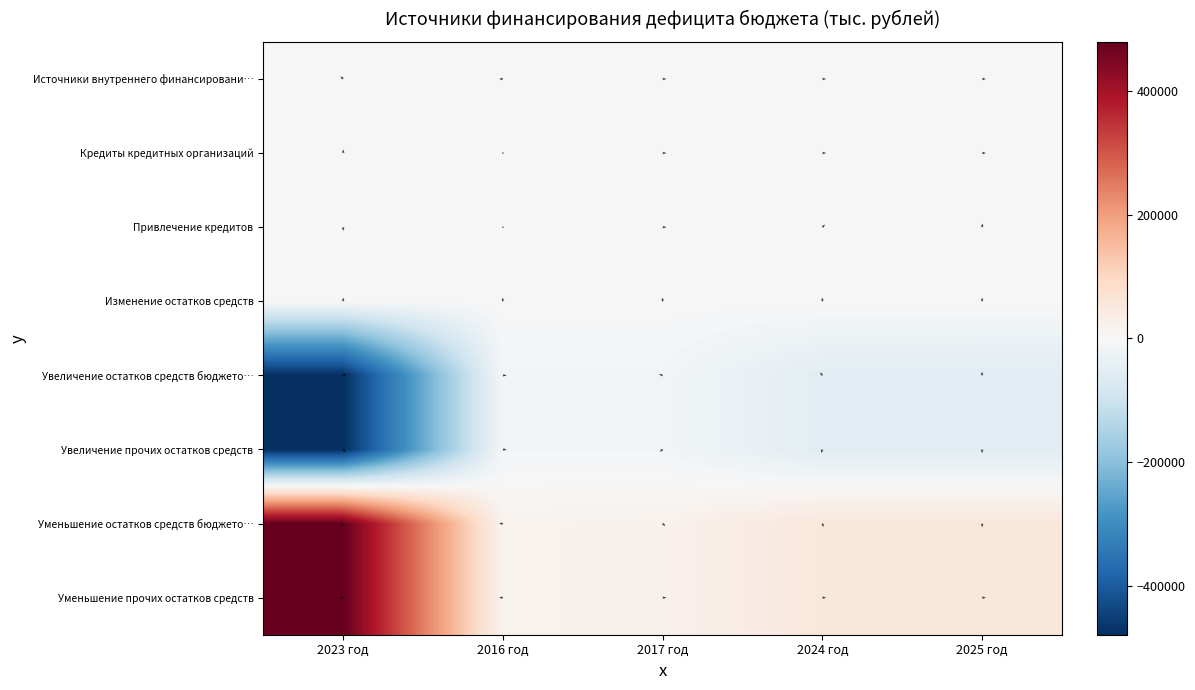

Reading left to right, extract all data points from this chart.

Источники внутреннего финансирования: 647.5	0.0	0.0	782.0	824.1
Кредиты кредитных организаций: 0.0	0.0	0.0	782.0	824.1
Привлечение кредитов: 0.0	0.0	0.0	782.0	824.1
Изменение остатков средств: 647.5	0.0	0.0	0.0	0.0
Увеличение остатков средств бюджетов: -479479.7	-12057.2	-12057.2	-52426.5	-53306.0
Увеличение прочих остатков средств: -479479.7	-12057.2	-12057.2	-52426.5	-53306.0
Уменьшение остатков средств бюджетов: 480127.2	18303.8	19484.4	53208.5	54130.1
Уменьшение прочих остатков средств: 480127.2	18303.8	19484.4	53208.5	54130.1